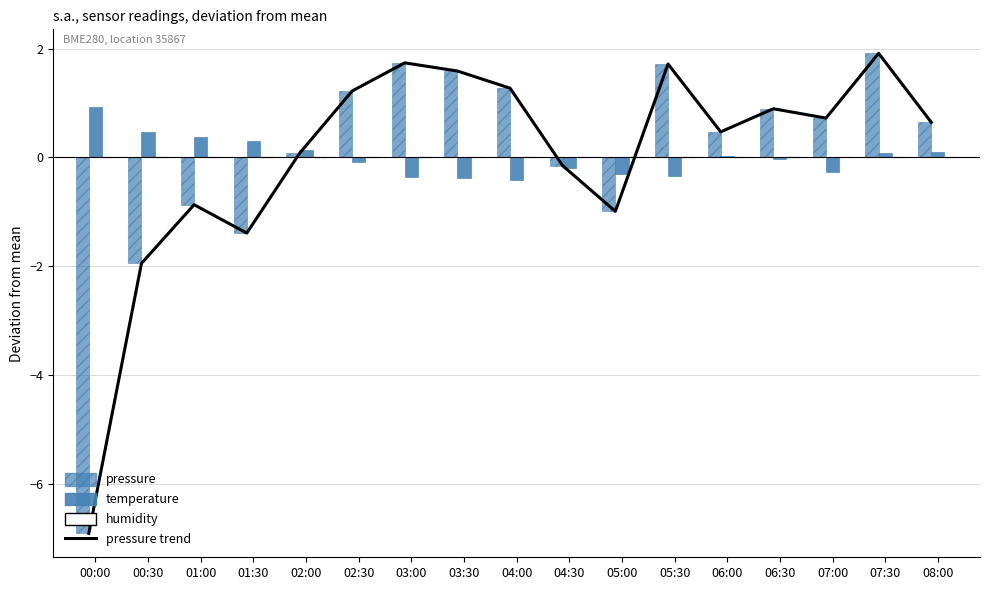

What is the spread (max minus min) of values at 04:00?

1.7